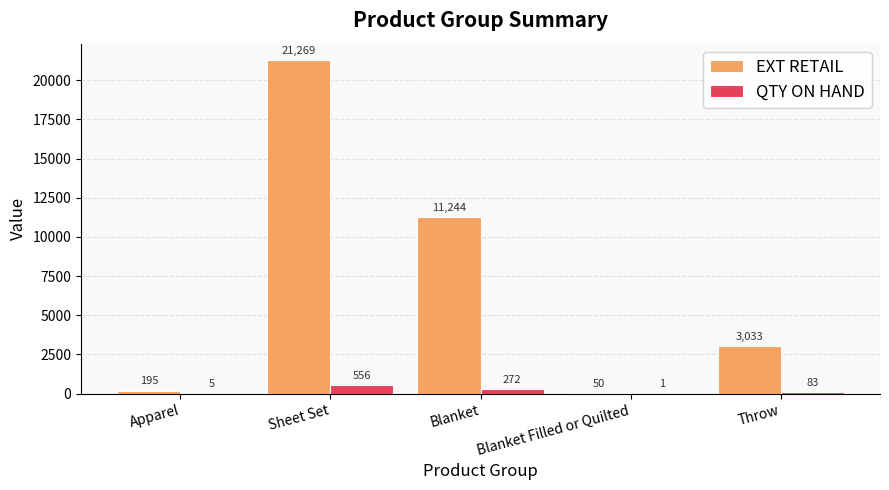

What is the total value across all series at Apparel?

200